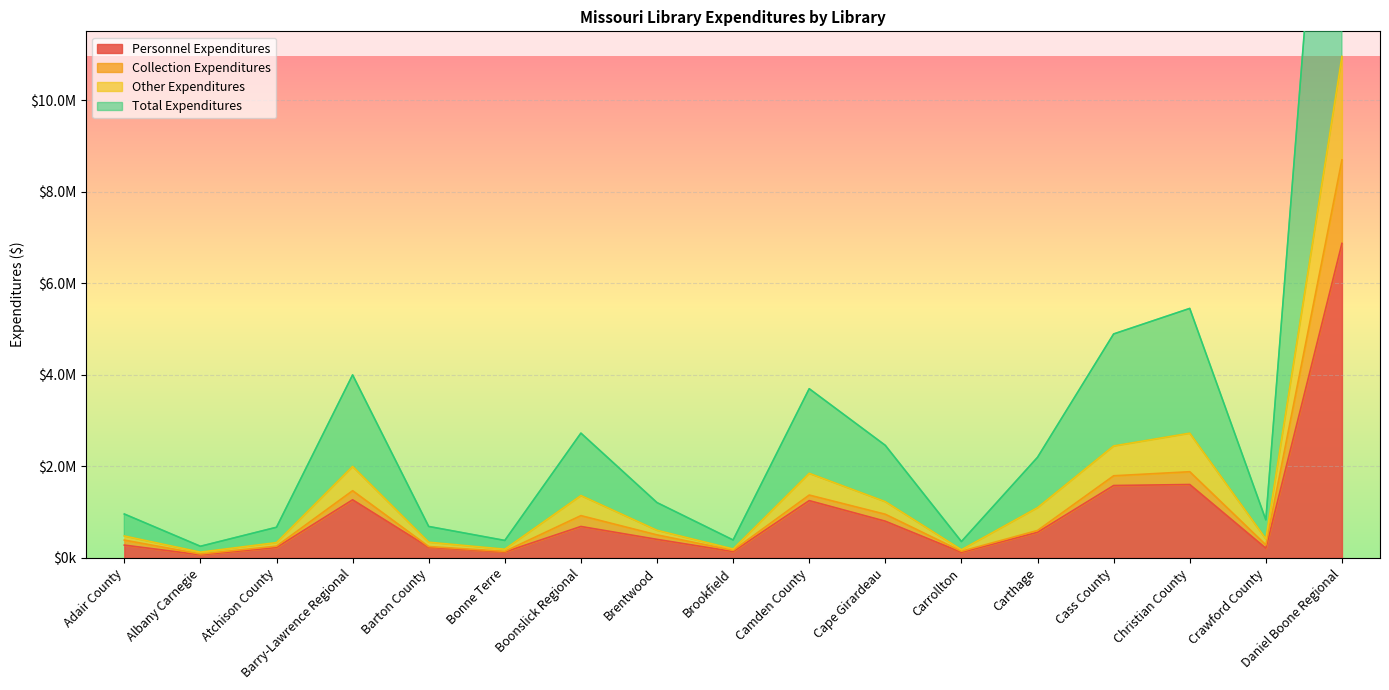

Reading left to right, what are all the values shown in this chart?

Personnel Expenditures: 280168	68420	228825	1269889	231789	130118	687297	405536	139280	1252061	802323	122135	560900	1582072	1604012	211671	6870303
Collection Expenditures: 389792	86440	257678	1468922	248805	143542	924418	503538	166118	1373589	954157	146068	599800	1794649	1883261	284570	8695438
Other Expenditures: 479732	127286	335115	1999216	343726	191039	1363186	604348	195997	1848291	1229516	178968	1099100	2446360	2725168	415932	10955618
Total Expenditures: 959464	254572	670230	3998432	687452	382078	2726372	1208696	391994	3696582	2459032	357936	2198200	4892720	5450336	831864	21911236